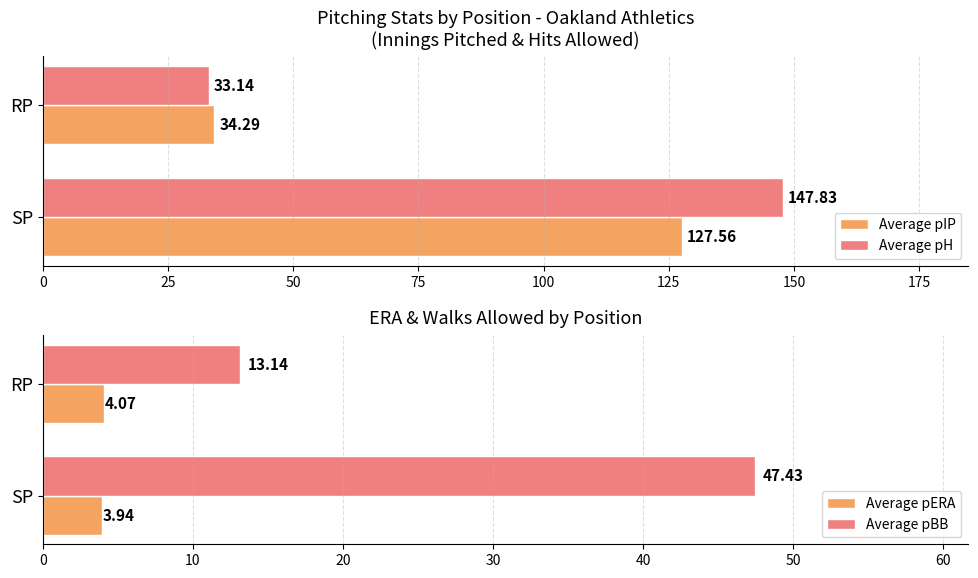

List the labels in order of Average pIP value, largest first.

SP, RP